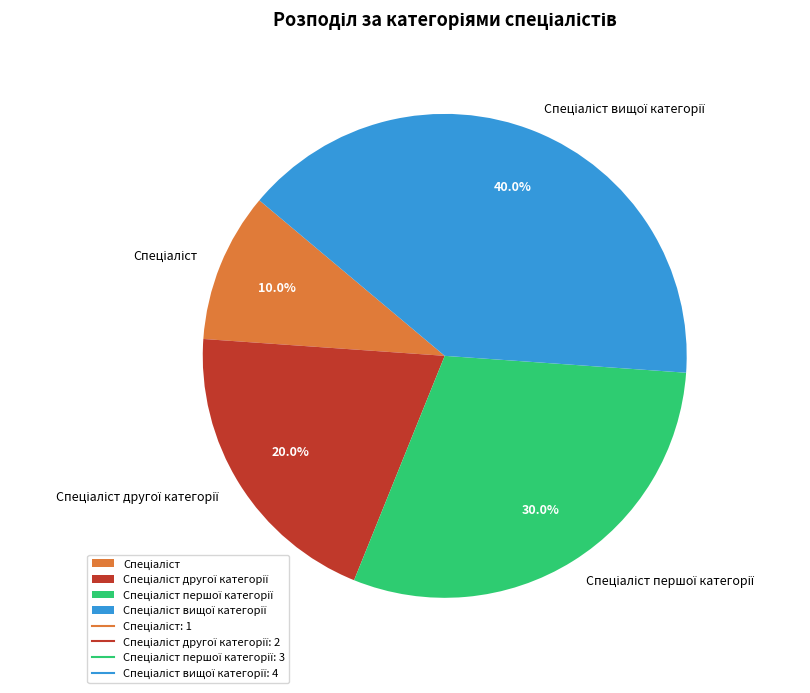

Is there a majority slice in this chart?

No